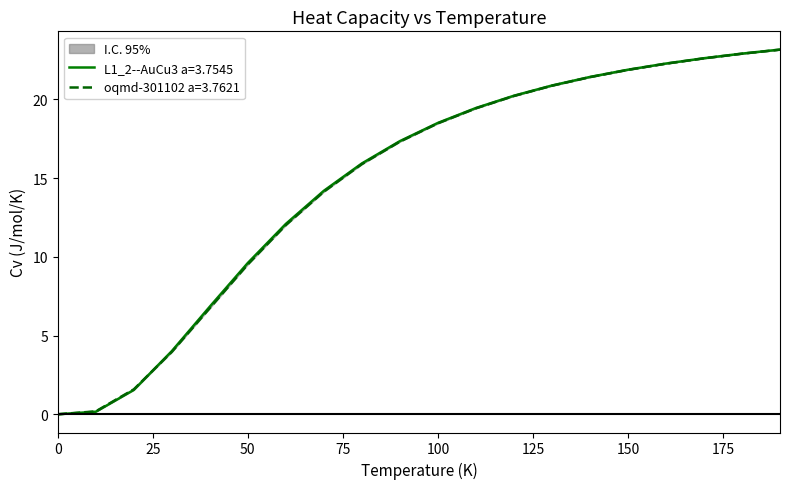

The value of L1_2--AuCu3 a=3.7545 at 30 is 4.0. True or false?

True